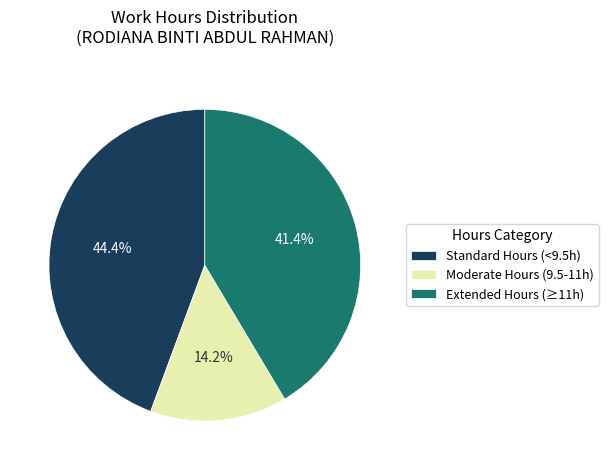

What percentage do Standard Hours (<9.5h) and Extended Hours (≥11h) together represent?

85.8%